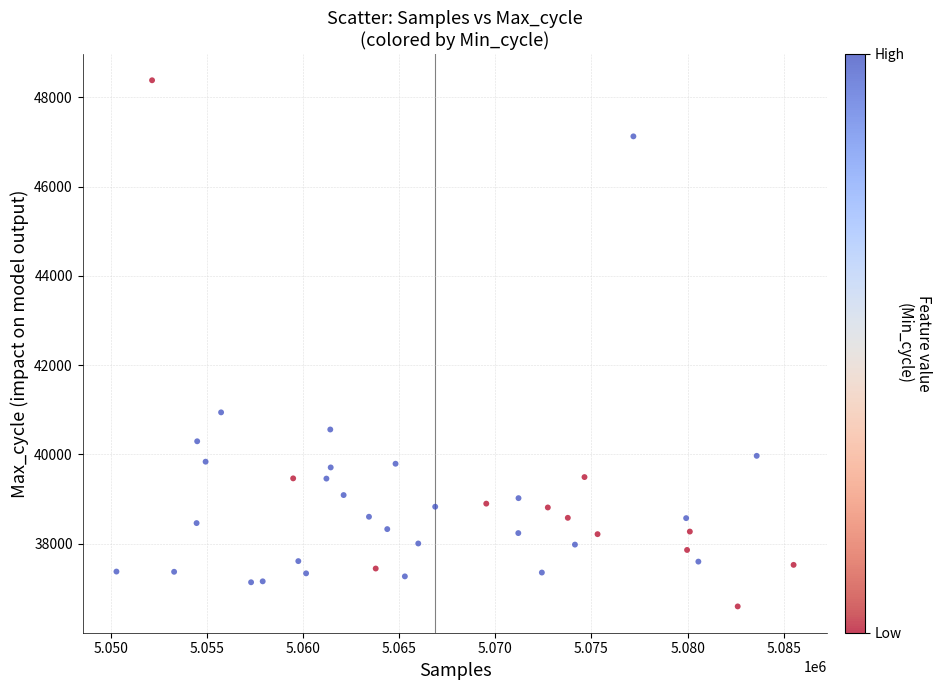

What is the range of X values (max minus min)?

35226